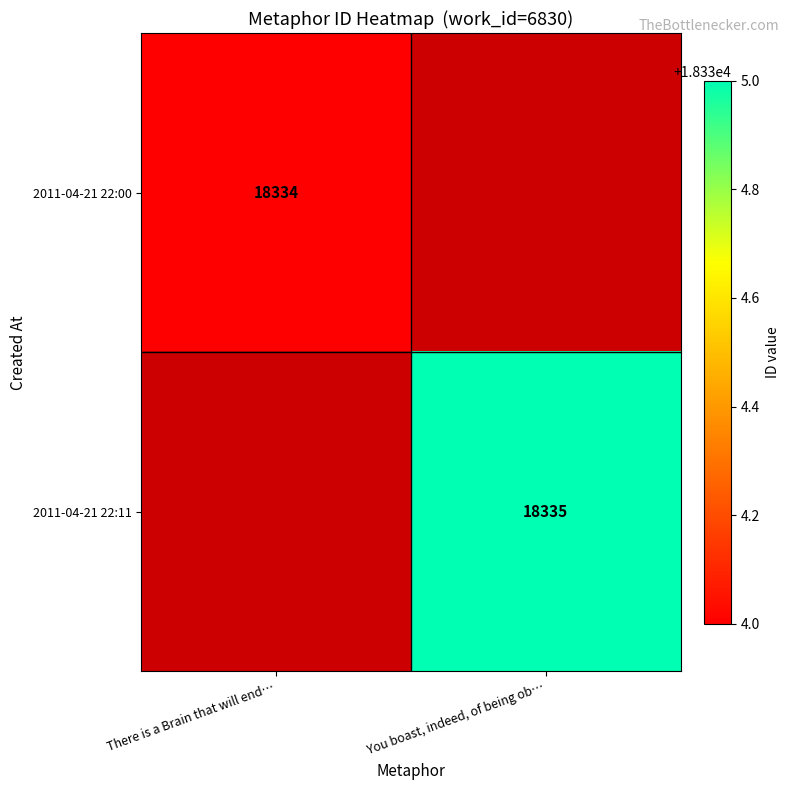

Which label corresponds to the largest value in the chart?

You boast, indeed, of being ob…